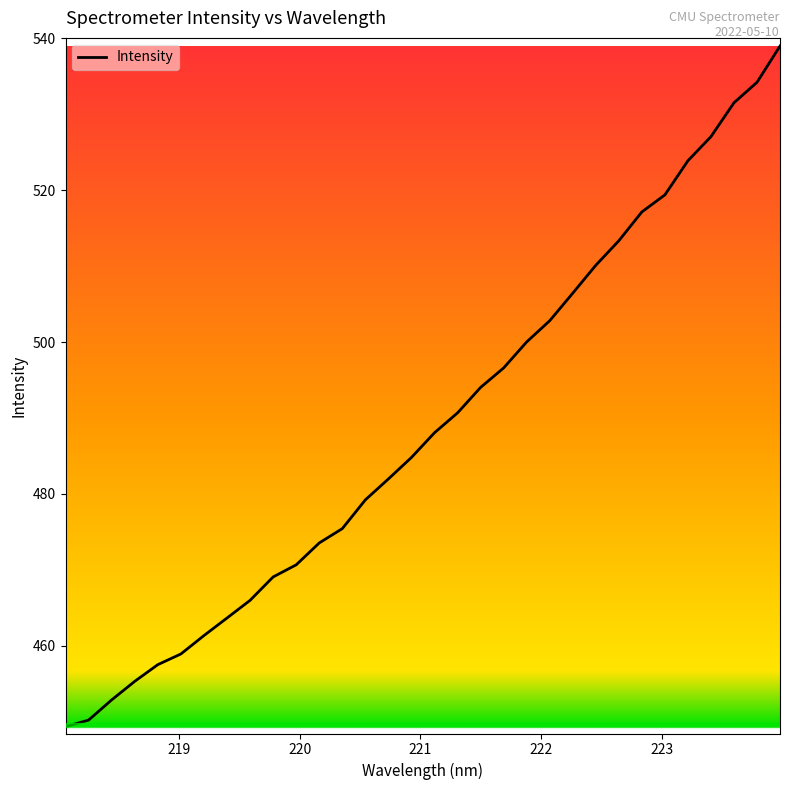

What is the smallest value displayed?

449.3